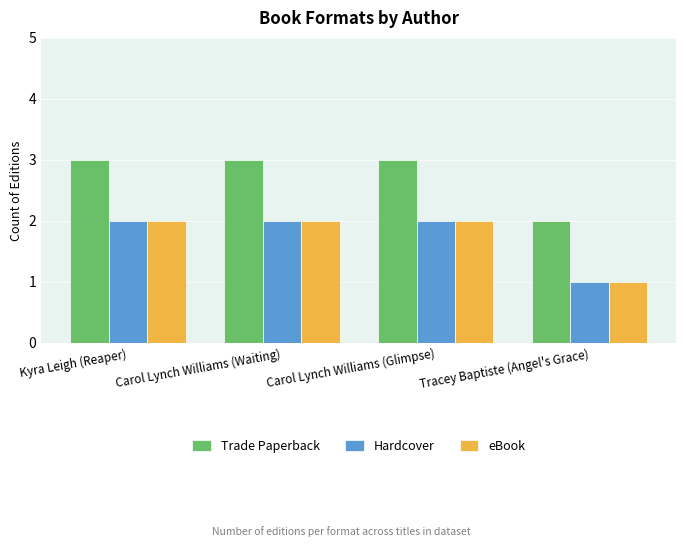

The Trade Paperback series shows 1 at Carol Lynch Williams (Waiting). True or false?

False